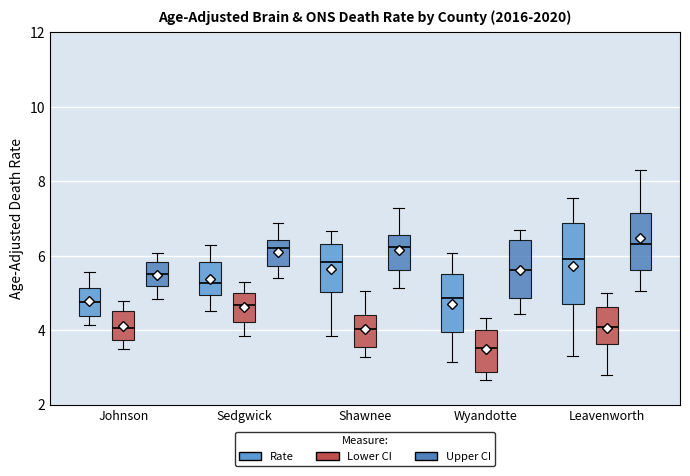

Which box has the lowest median line?

Wyandotte (Lower CI)